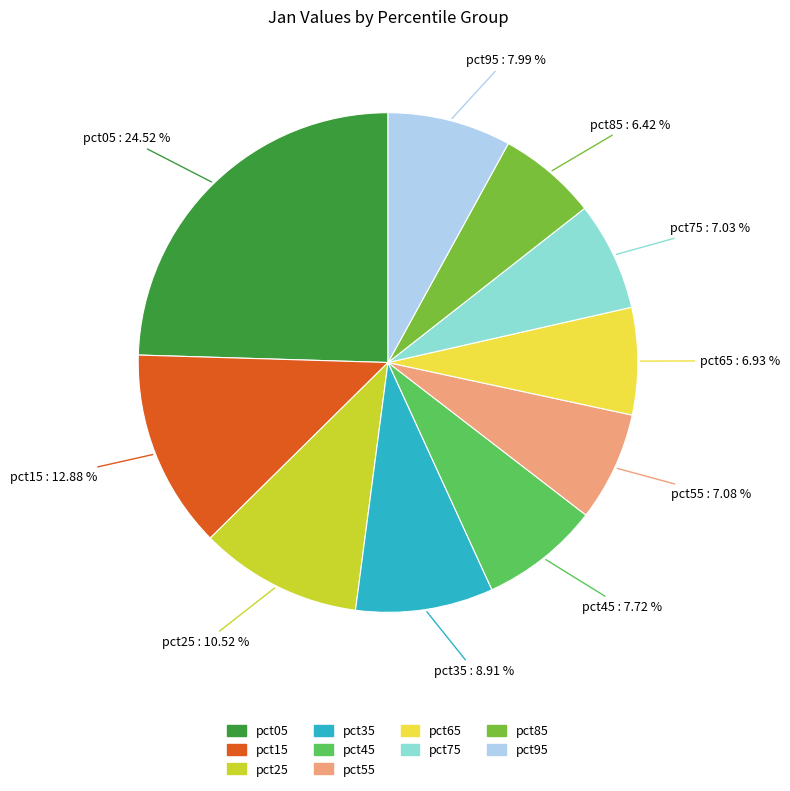

What percentage is the pct85 slice, to the nearest percent?

6%